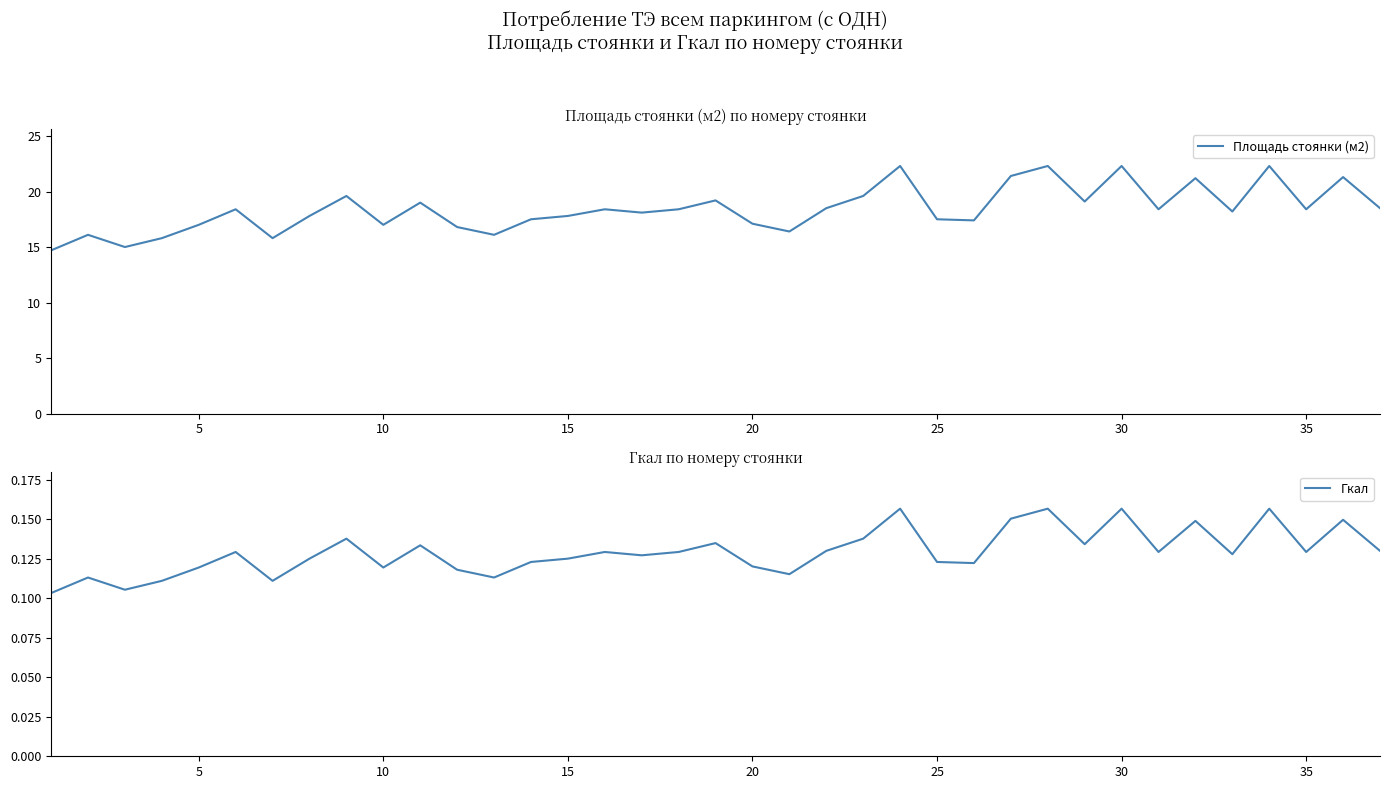

What is the minimum value for Площадь стоянки (м2)?

14.7